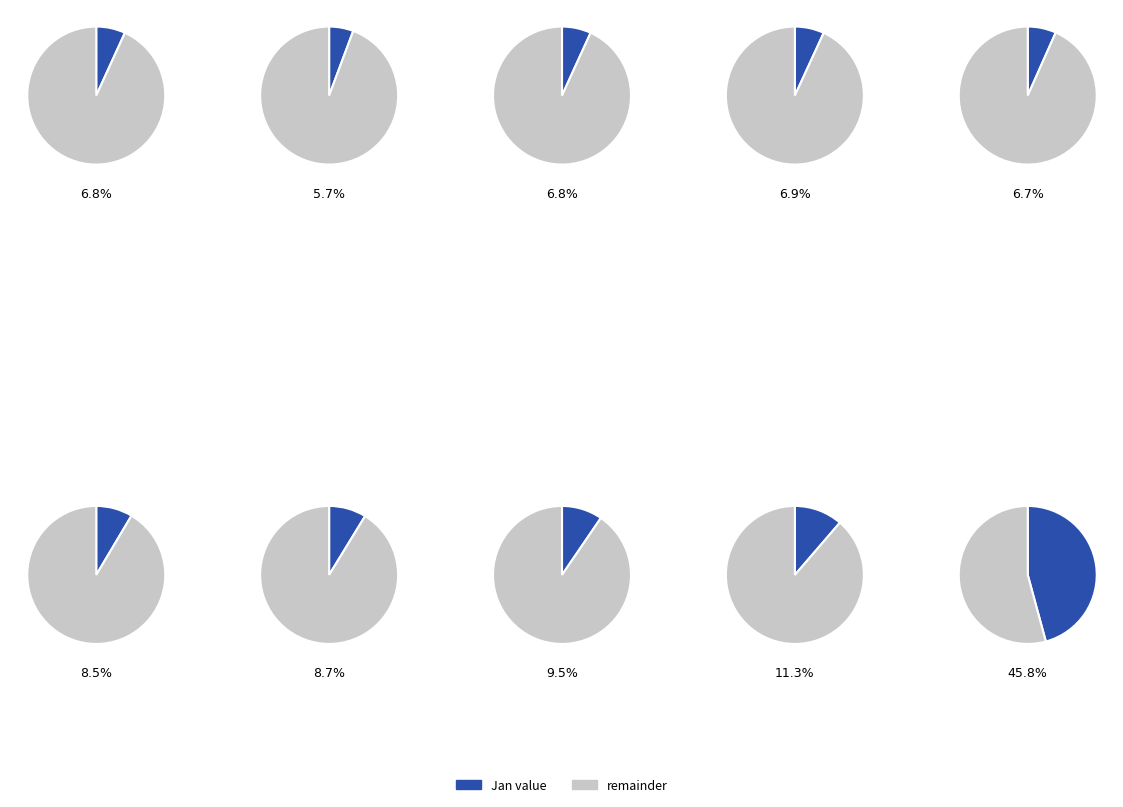

What percentage do pct85 and pct35 together represent?

15.6%